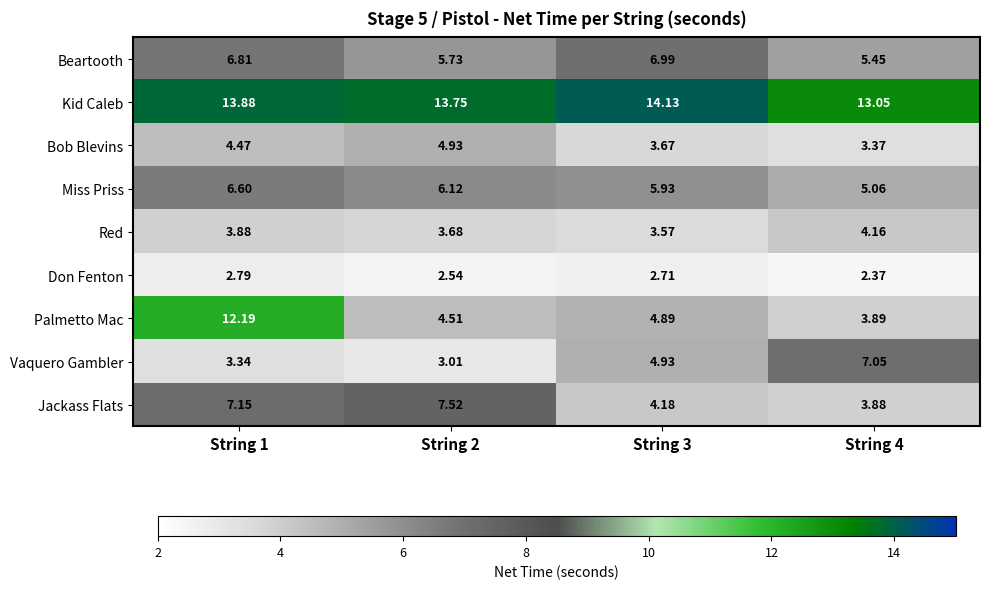

Between String 2 and String 4, which series saw the biggest shift?

Vaquero Gambler